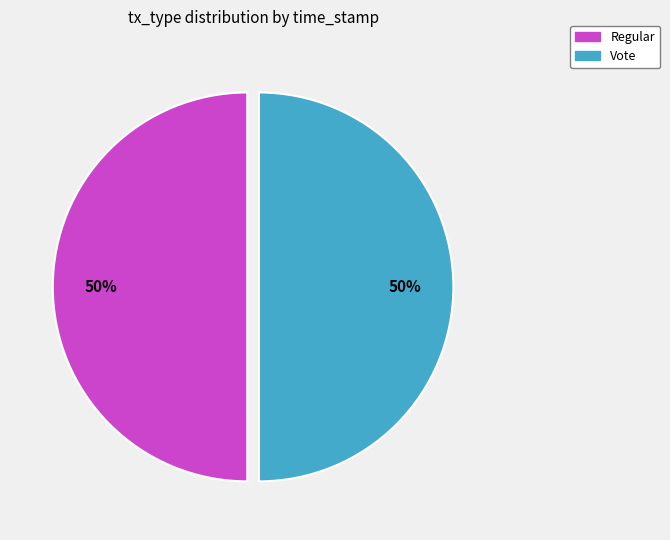

To the nearest percent, what is the combined percentage of Vote and Regular?

100%